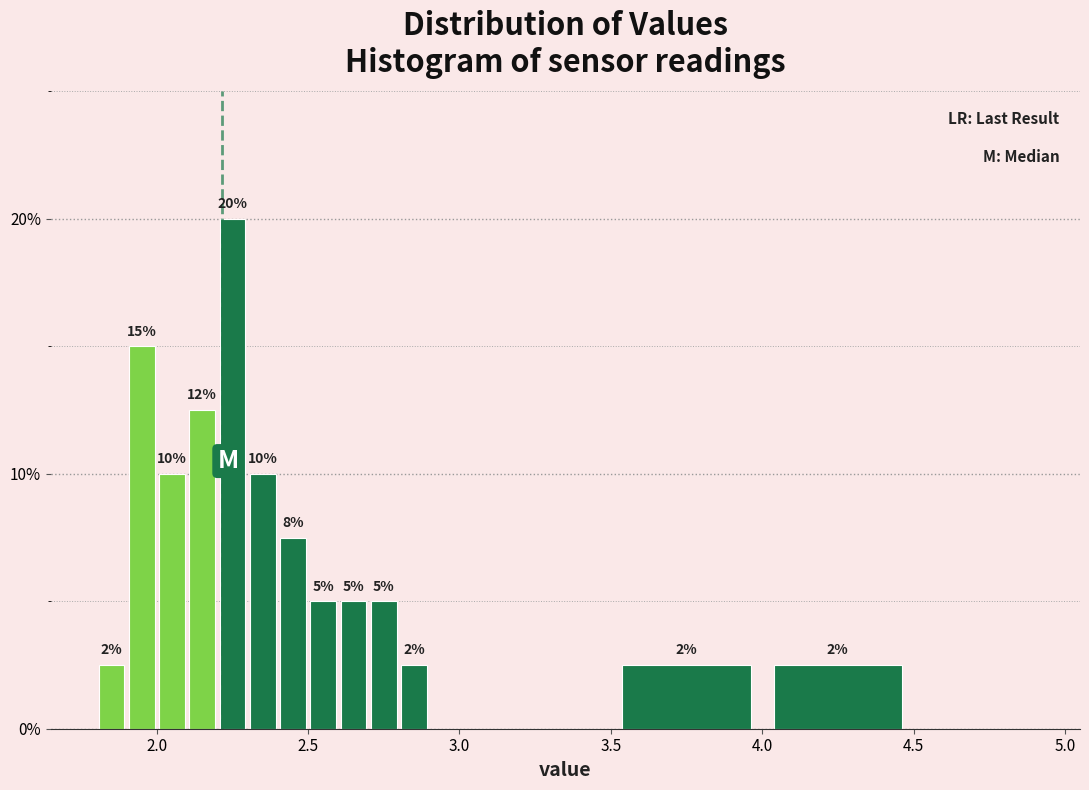

Read against the x-axis, roughly where is the centre of the tallest bar?

2.25